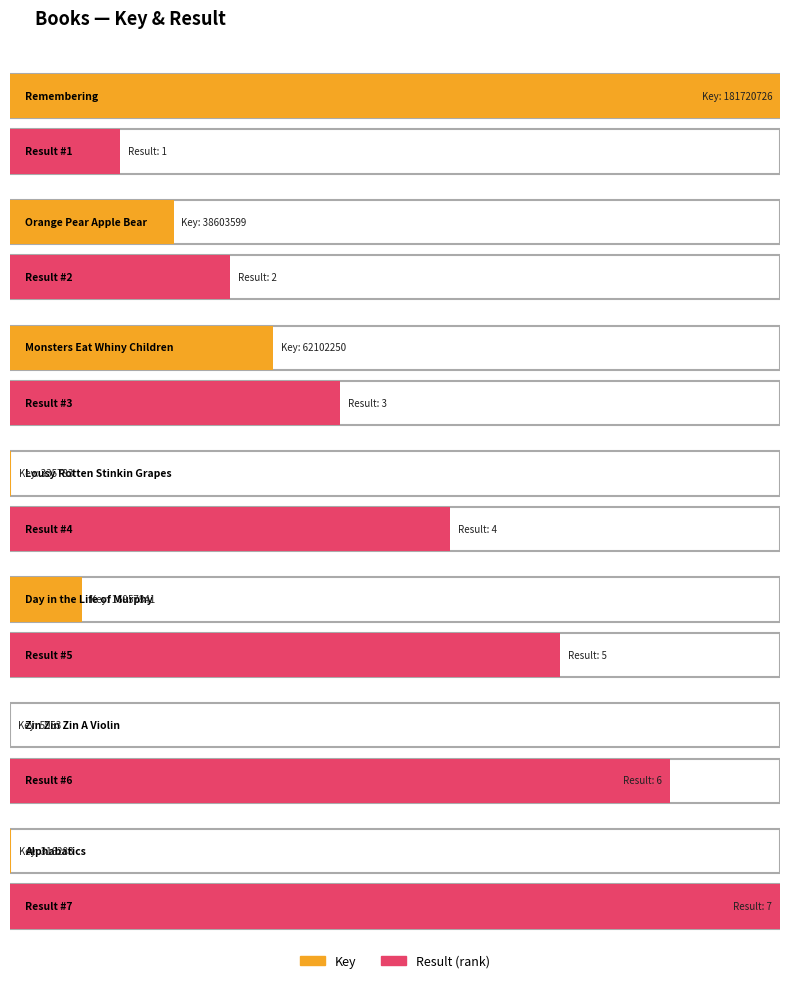

The value of Key at Day in the Life of Murphy is 8824402. True or false?

False